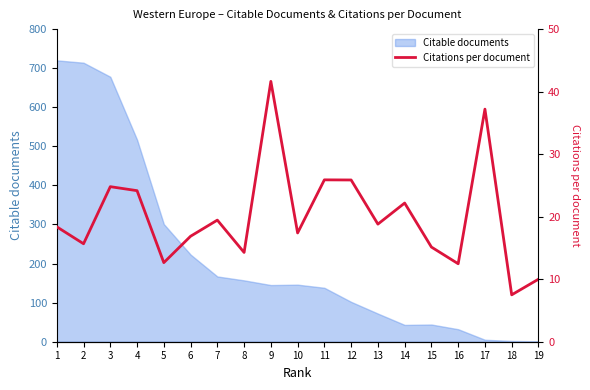

Rank the categories by value from lowest to highest.

18, 19, 16, 5, 8, 15, 2, 6, 10, 1, 13, 7, 14, 4, 3, 12, 11, 17, 9